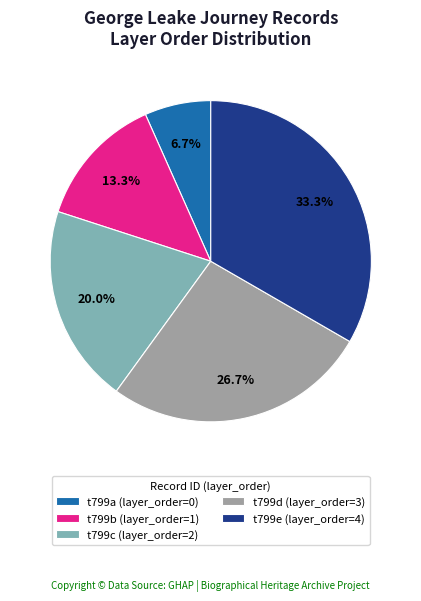

Rank the categories by value from lowest to highest.

t799a, t799b, t799c, t799d, t799e